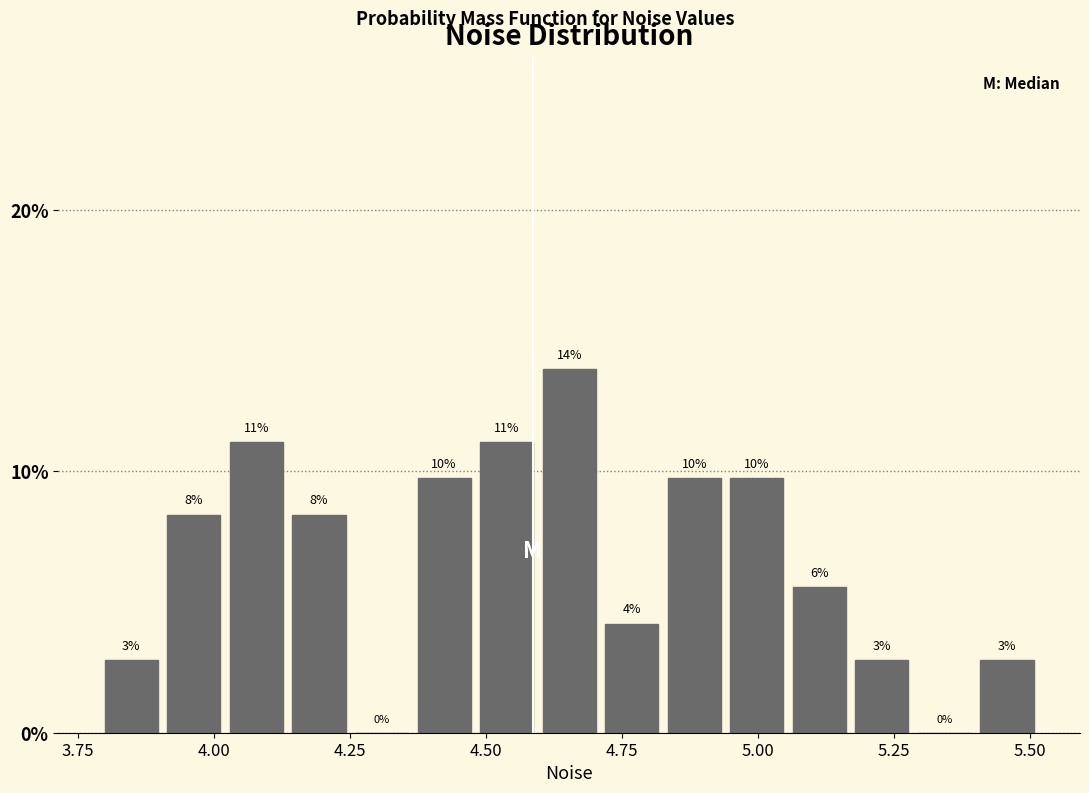

Read against the x-axis, roughly where is the centre of the tallest bar?

4.65